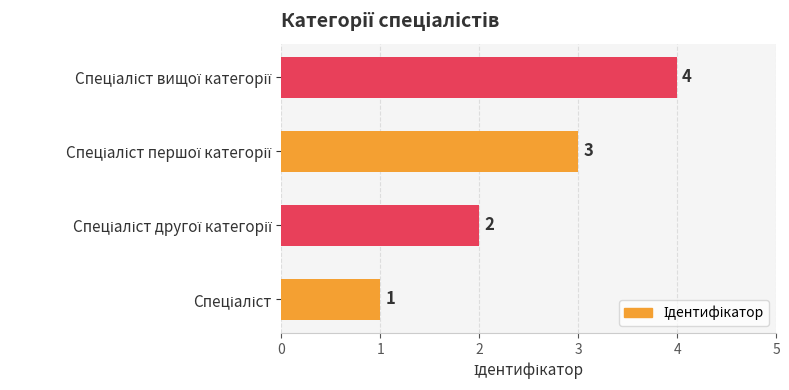

What is the sum of all values?

10